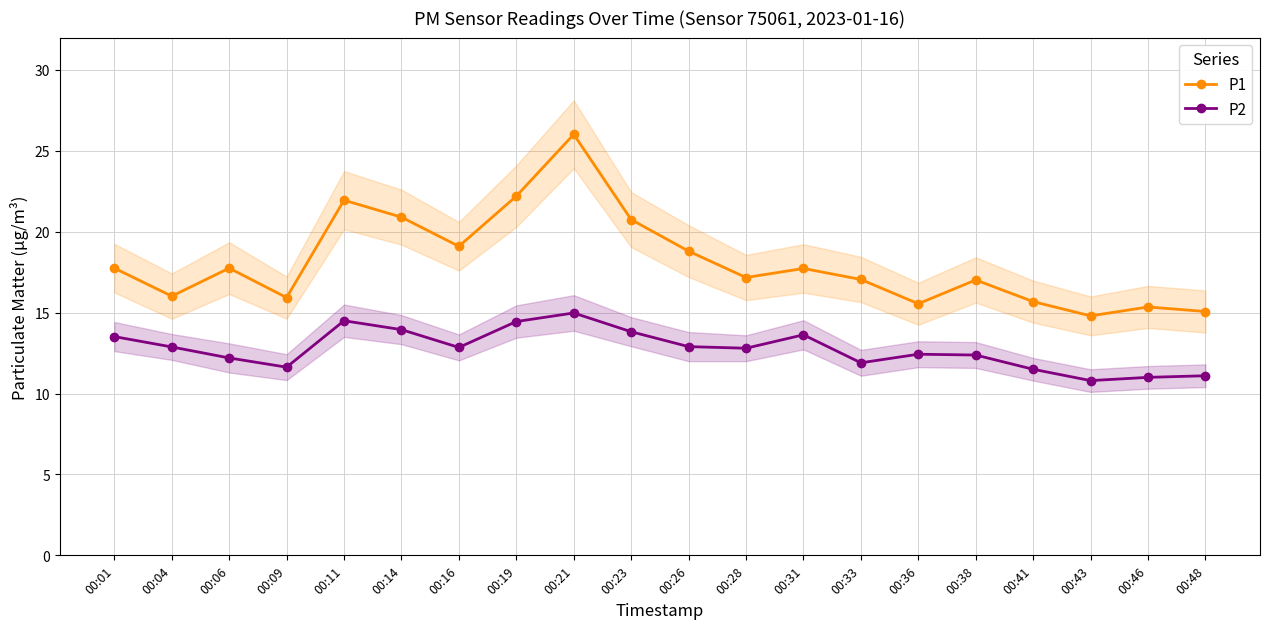

Which series has the widest spread of values?

P1